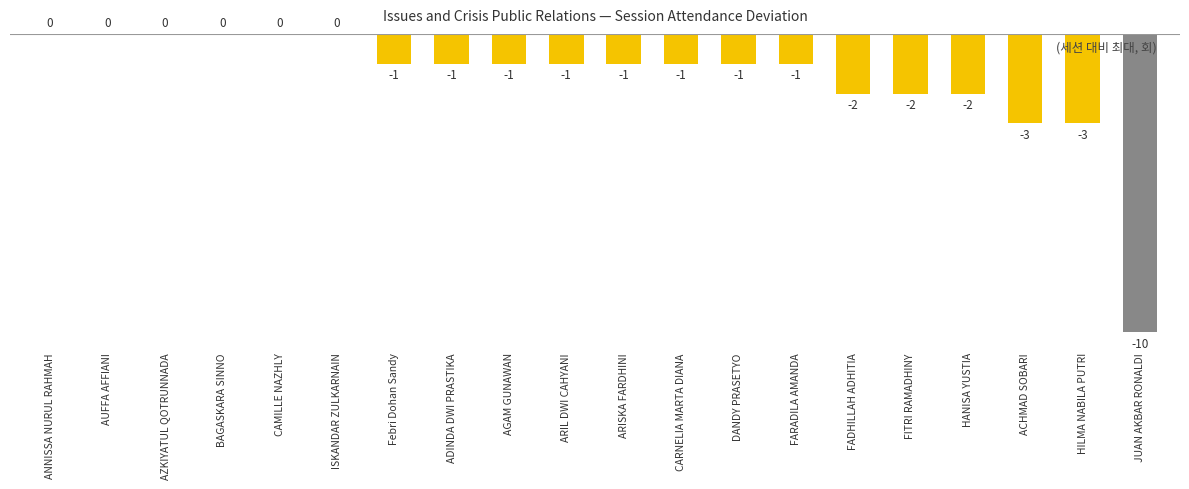

The value at BAGASKARA SINNO is 6. True or false?

False